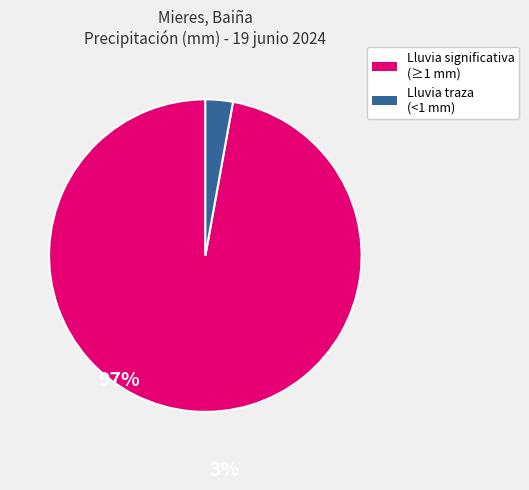

Which category accounts for the majority?

Lluvia significativa (≥1 mm)